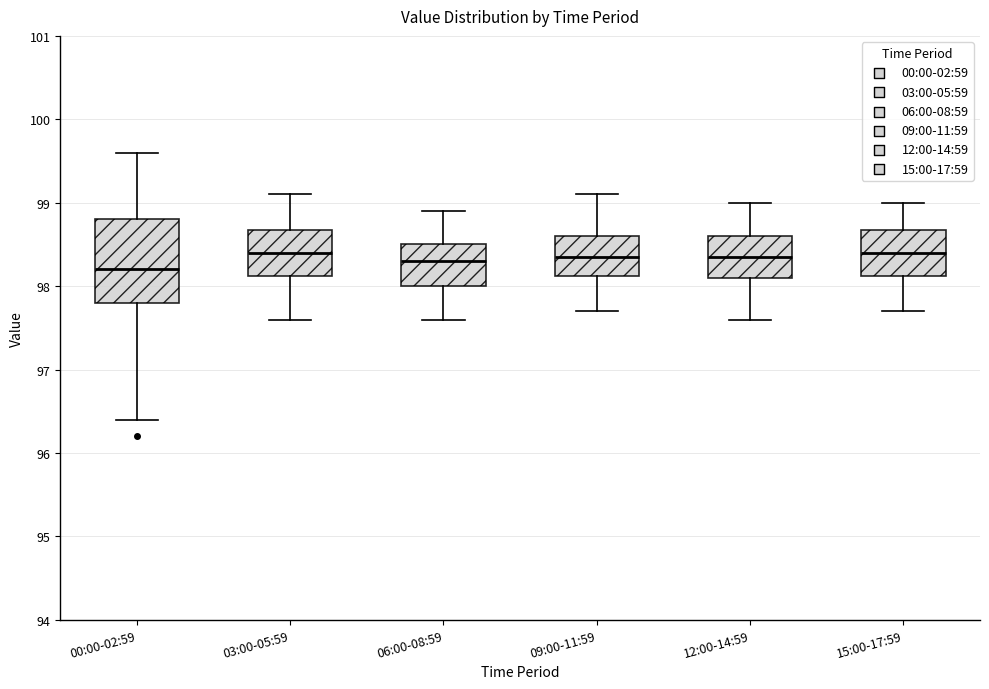

Reading left to right, read every box against the y-axis: the position of its median line, the range the box covers, and the ends of its whiskers. The values are not printed on the chart, so give them approximately, as read against the axis.

00:00-02:59: median 98.2, box 97.8 to 98.8, whiskers 96.4 to 99.6
03:00-05:59: median 98.4, box 98.1 to 98.7, whiskers 97.6 to 99.1
06:00-08:59: median 98.3, box 98.0 to 98.5, whiskers 97.6 to 98.9
09:00-11:59: median 98.4, box 98.1 to 98.6, whiskers 97.7 to 99.1
12:00-14:59: median 98.4, box 98.1 to 98.6, whiskers 97.6 to 99.0
15:00-17:59: median 98.4, box 98.1 to 98.7, whiskers 97.7 to 99.0